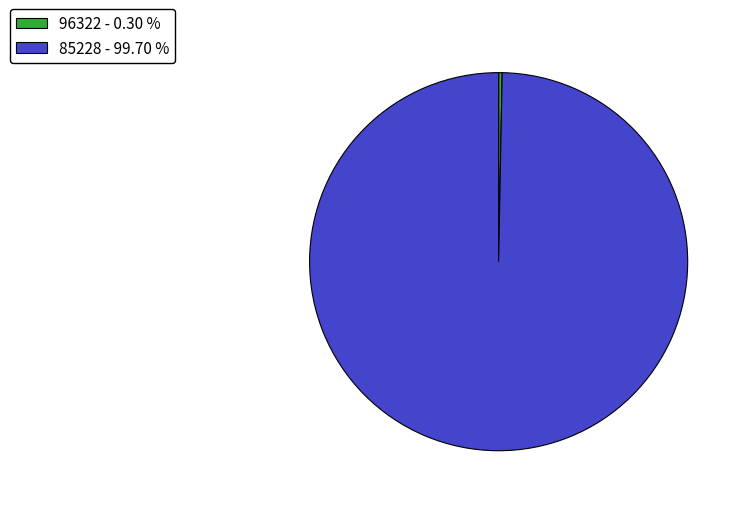

Which has a higher value, 96322 - 0.30 % or 85228 - 99.70 %?

85228 - 99.70 %